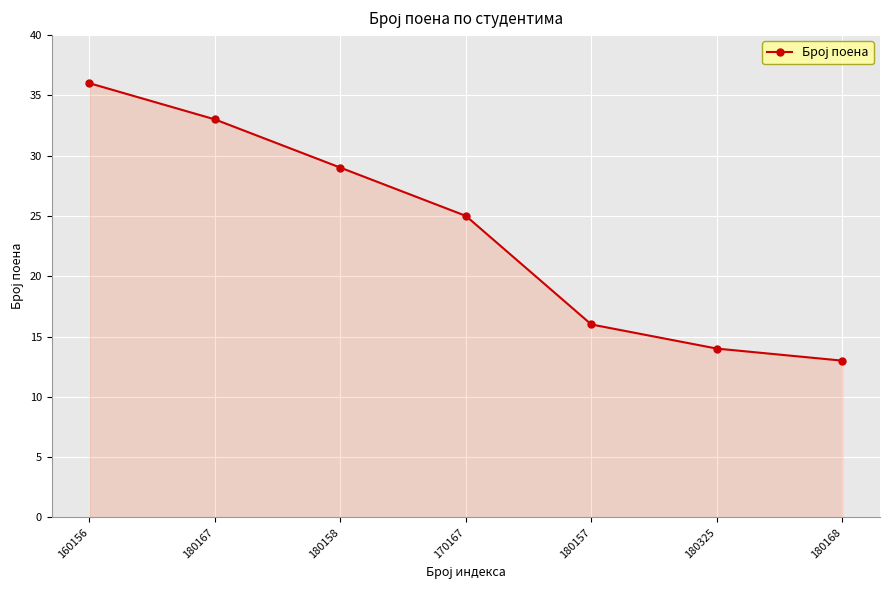

Is it true that the value at 180158 is 51?

False